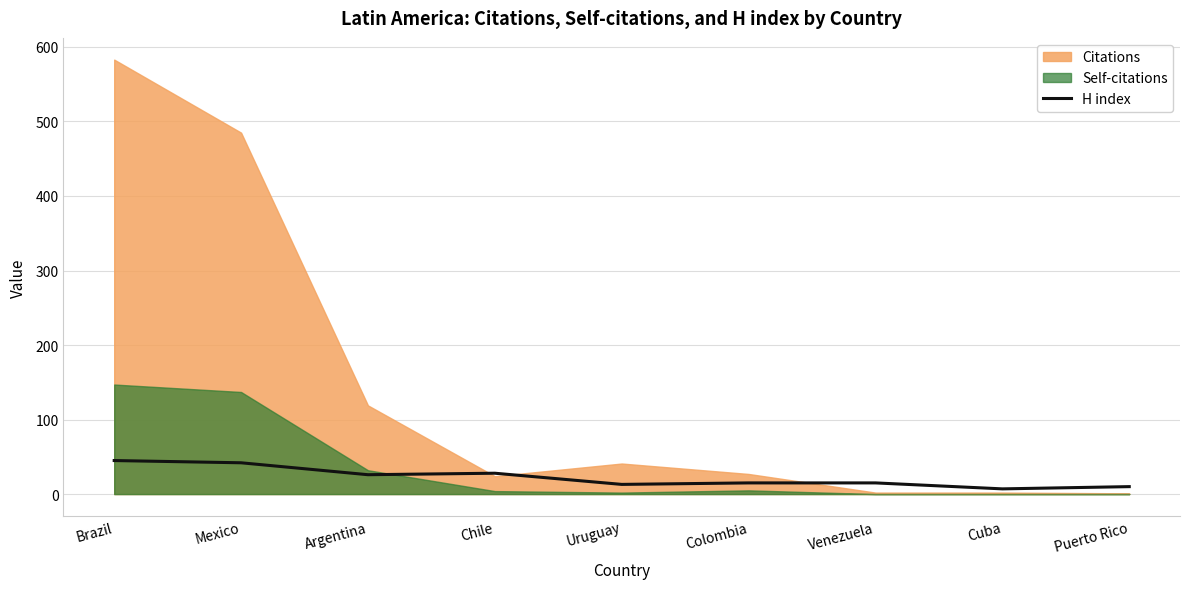

What is the change in value from Uruguay to Venezuela?

+2